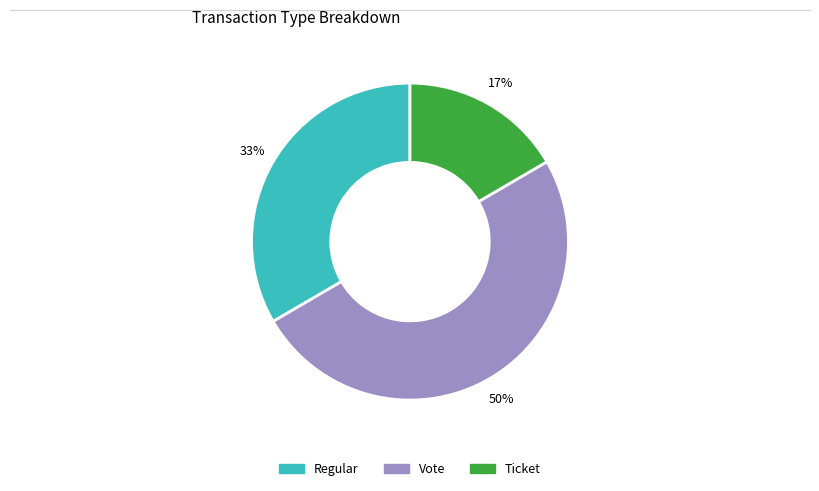

To the nearest percent, what is the difference between the largest and smallest slice percentages?

33%